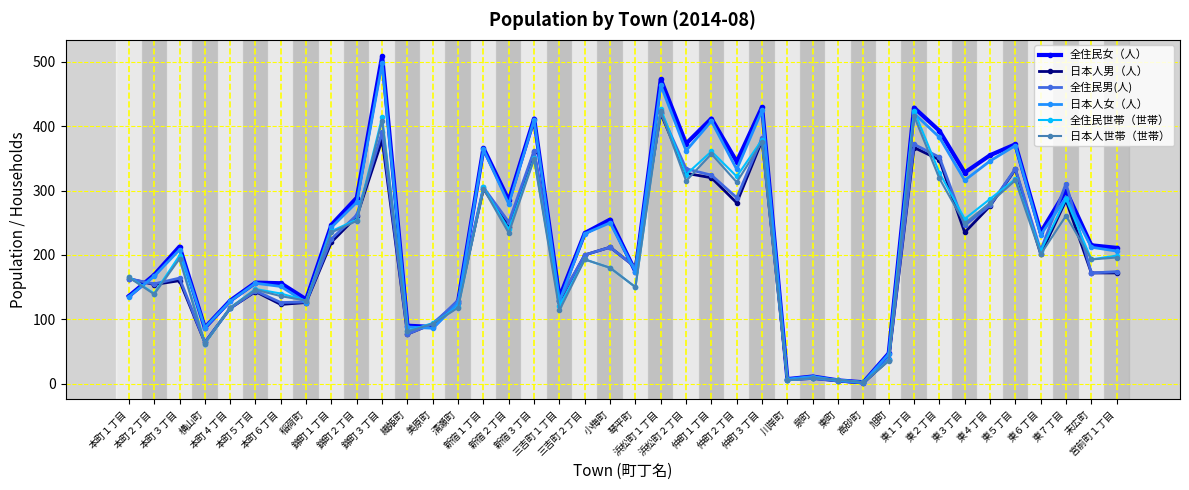

What is the difference between the second highest and second lowest values in the 全住民世帯（世帯） series?

419